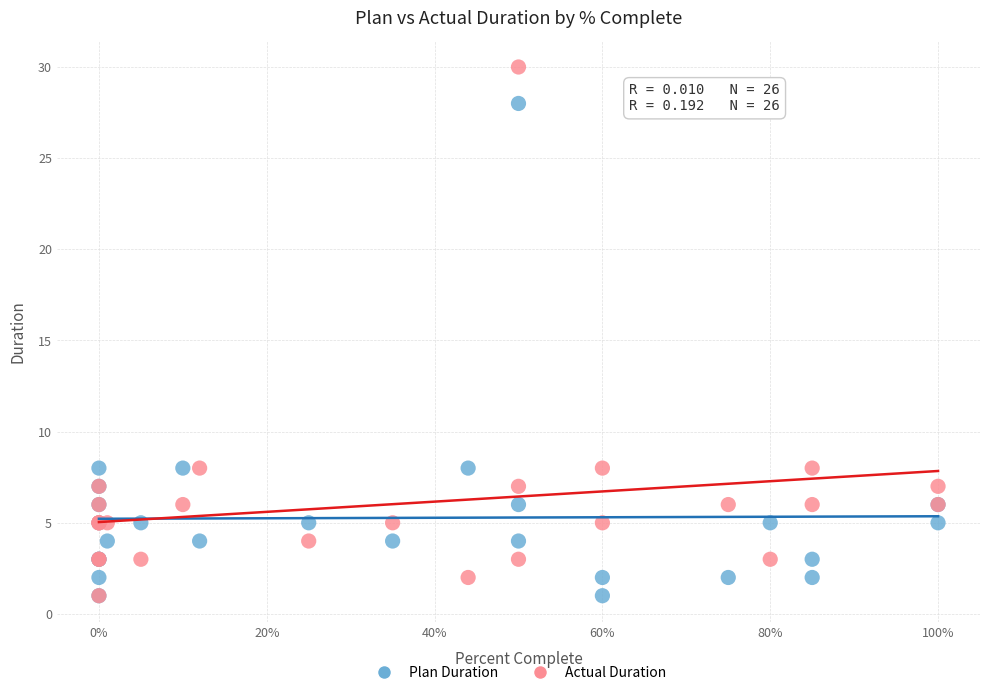

What are all the series names shown in the legend?

Plan Duration, Actual Duration